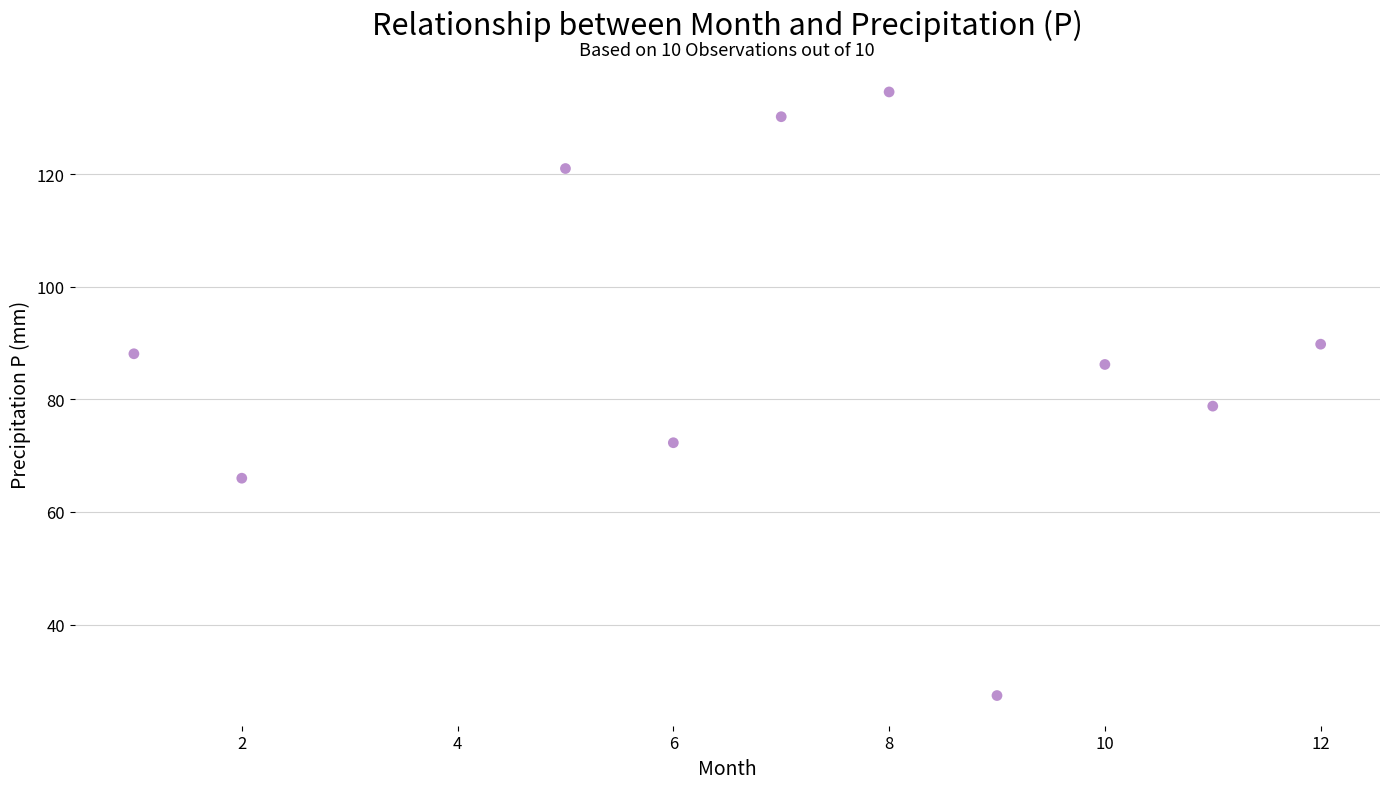

What Y value in the scatter plot is closest to 81?

78.8